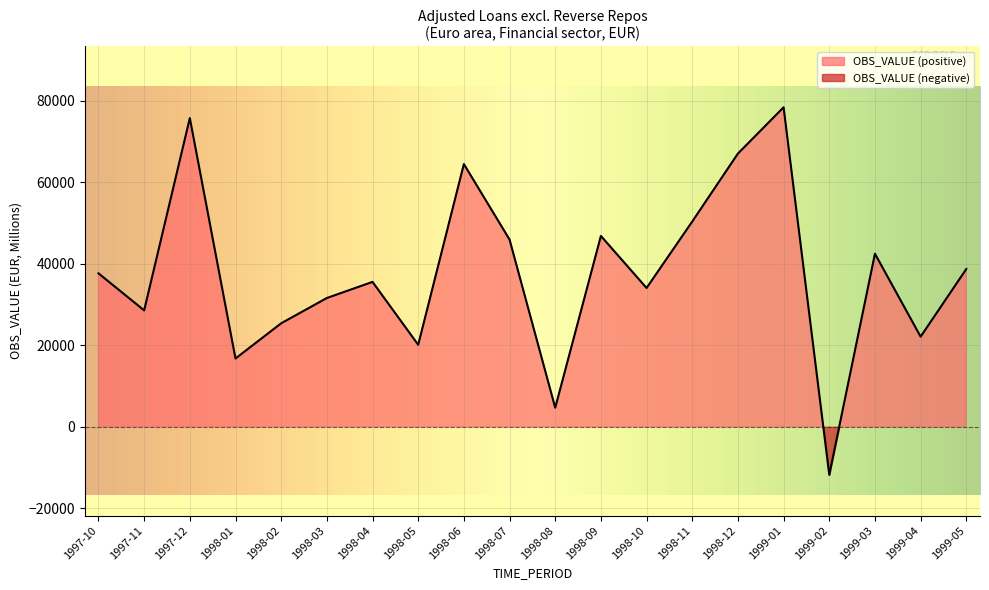

Reading right to left, extract all data points from this chart.

38730.3	22122.5	42489.4	-11803.8	78439.2	67081.0	50393.0	34076.2	46852.9	4676.3	45968.3	64501.8	20129.3	35572.4	31610.1	25407.6	16759.8	75790.3	28574.1	37670.9